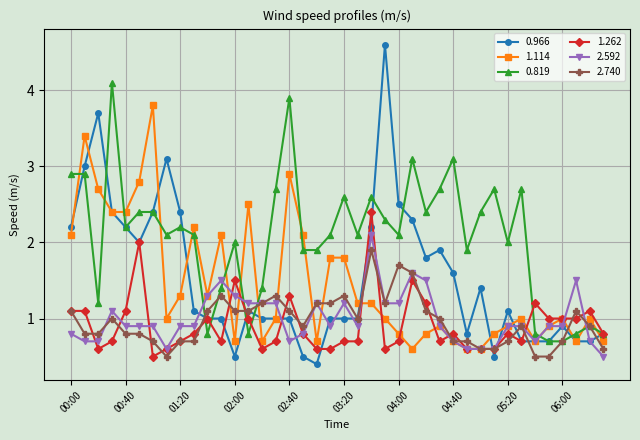

True or false: 2.592 has more than 0 interior local peaks.

True